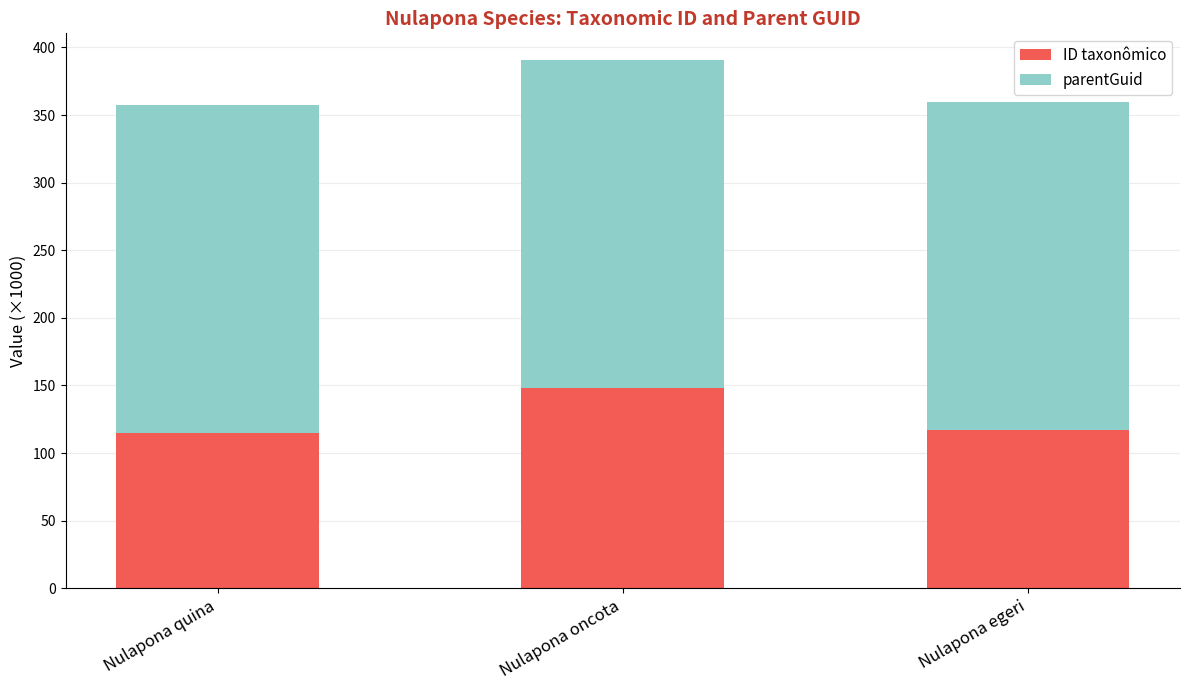

What is the sum of the ID taxonômico values at Nulapona quina and Nulapona oncota?

263.6